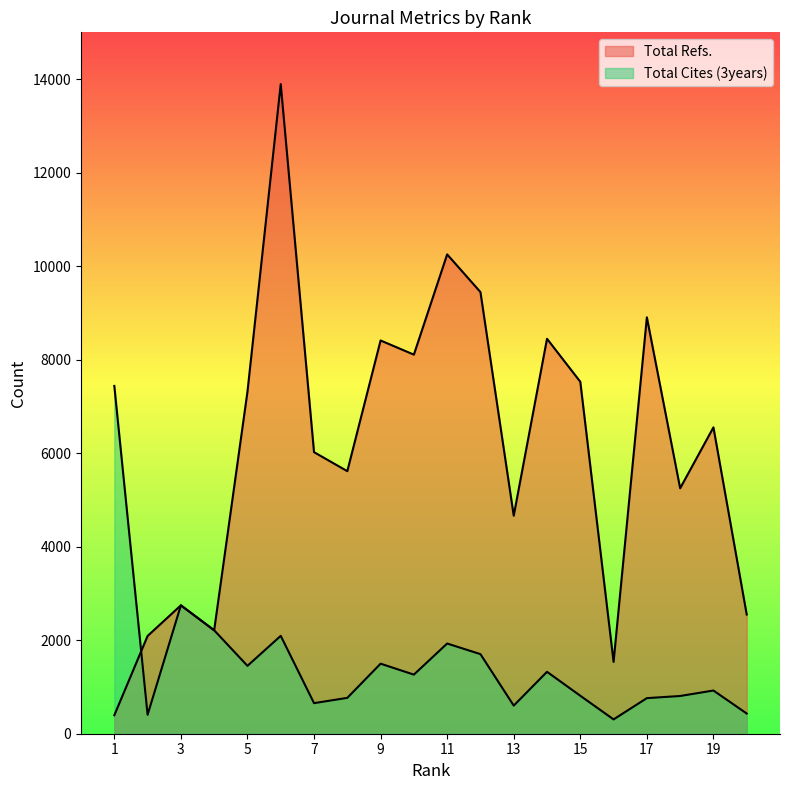

Read the Total Refs. value at 15.

7527